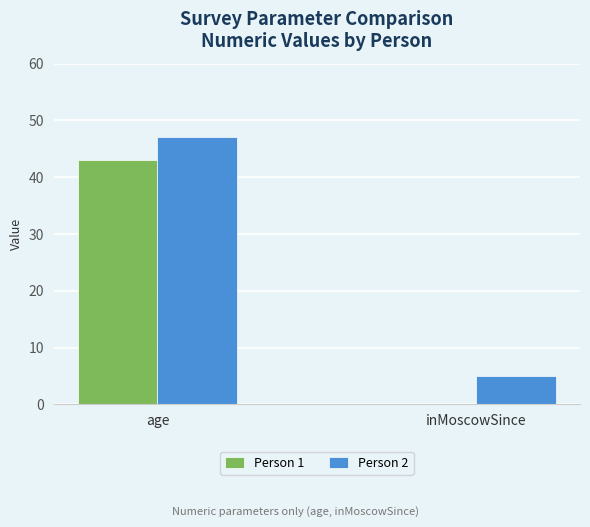

Between age and inMoscowSince, which series saw the biggest shift?

Person 1